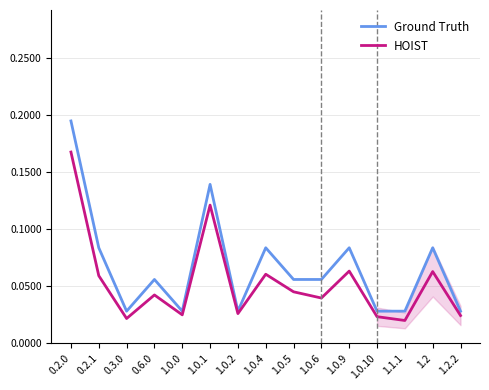

What position from the left is 1.1.1?

13